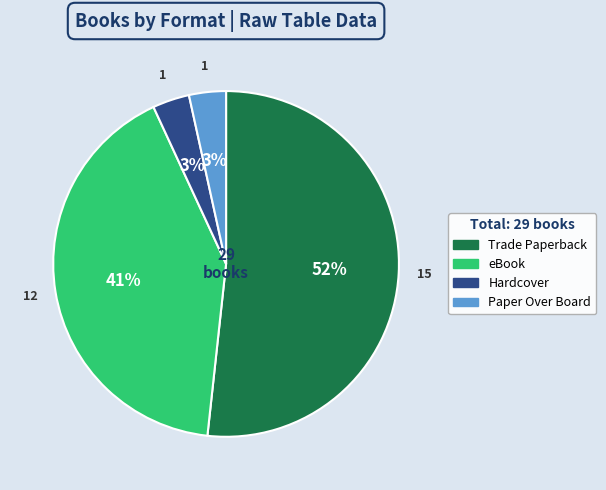

To the nearest percent, what is the average slice percentage?

25%